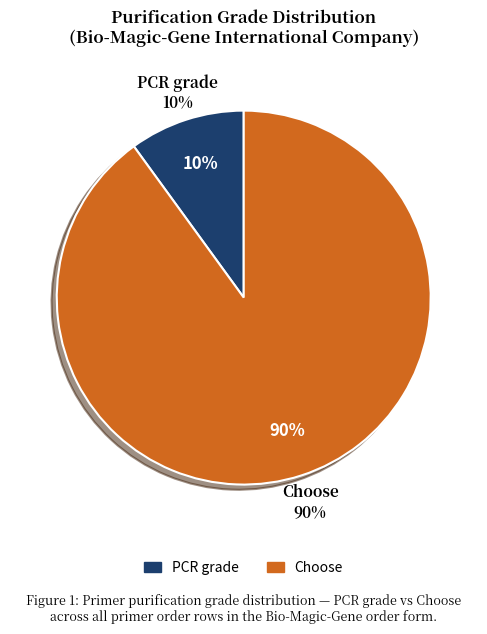

Do PCR grade and Choose together represent more than half of the pie?

Yes